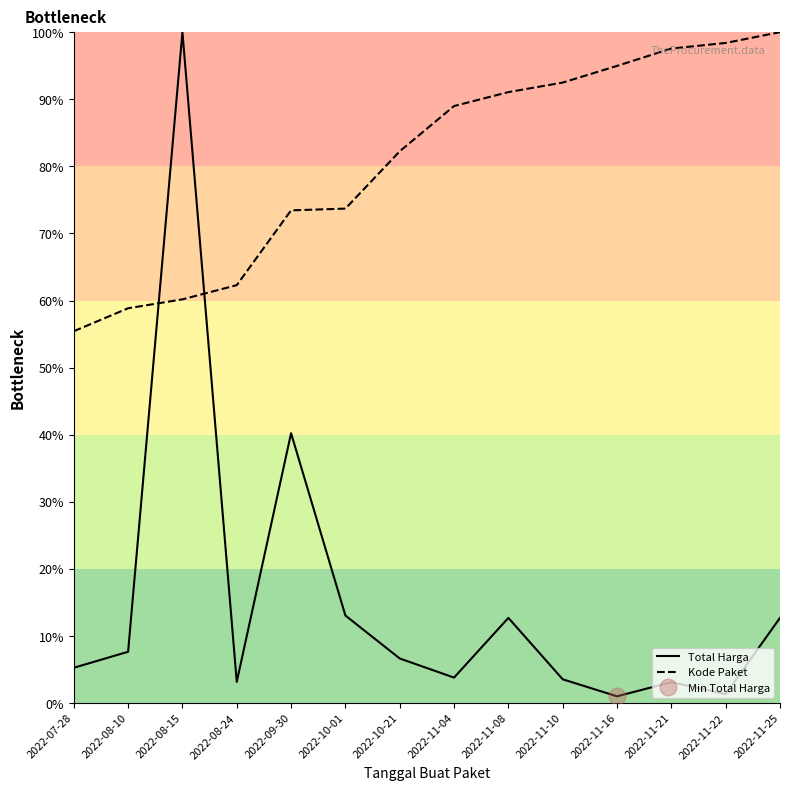

Reading right to left, transcribe all the data shown in this chart.

Total Harga: 2022-11-25=12.7	2022-11-22=1.3	2022-11-21=3.1	2022-11-16=1.0	2022-11-10=3.5	2022-11-08=12.7	2022-11-04=3.8	2022-10-21=6.6	2022-10-01=13.1	2022-09-30=40.2	2022-08-24=3.2	2022-08-15=100.0	2022-08-10=7.7	2022-07-28=5.3
Kode Paket: 2022-11-25=100.0	2022-11-22=98.4	2022-11-21=97.6	2022-11-16=95.0	2022-11-10=92.5	2022-11-08=91.1	2022-11-04=89.0	2022-10-21=82.2	2022-10-01=73.7	2022-09-30=73.4	2022-08-24=62.3	2022-08-15=60.2	2022-08-10=58.8	2022-07-28=55.4